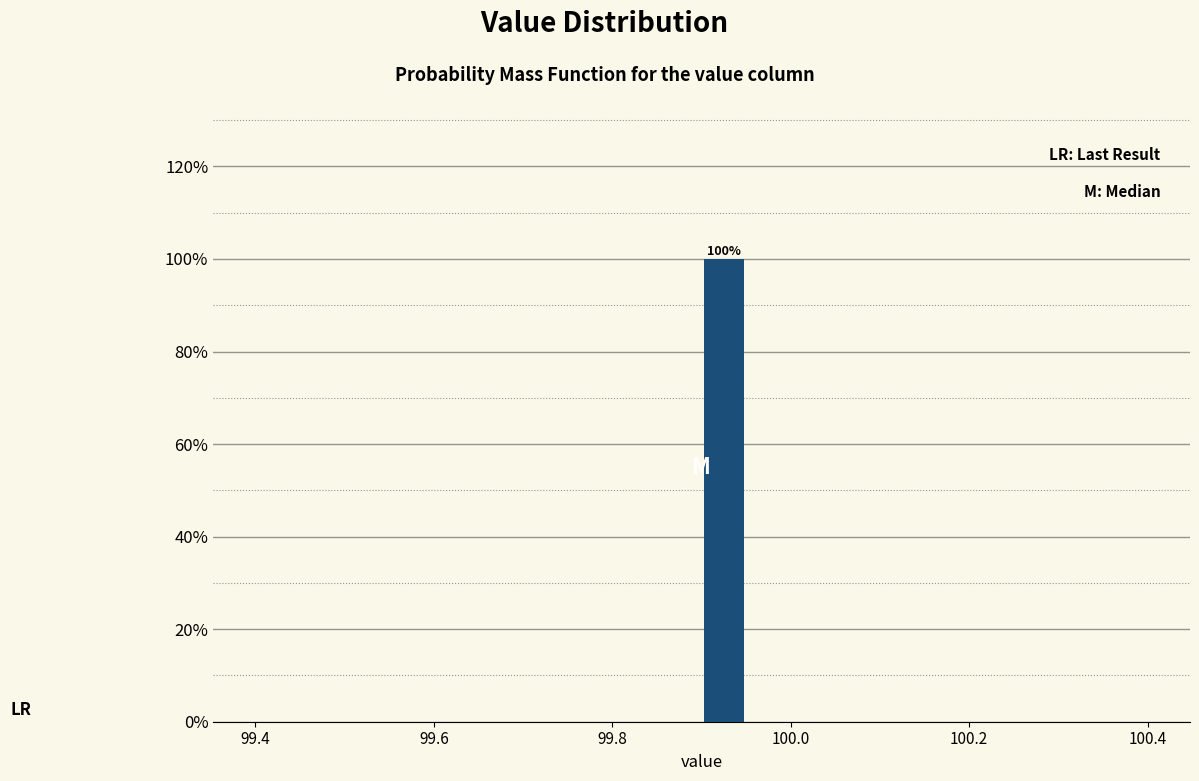

Around what value on the x-axis is the tallest bar? Give the approximate position of its centre, as read against the axis.

99.92